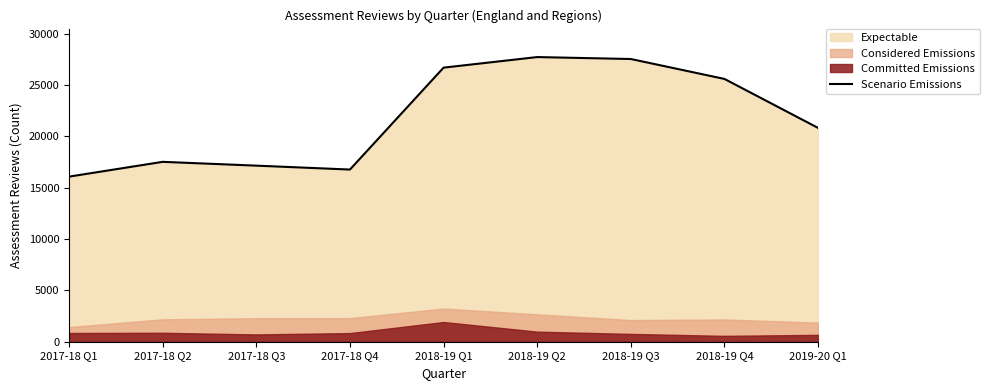

At which category does the data reach its first local valley?

2017-18 Q4